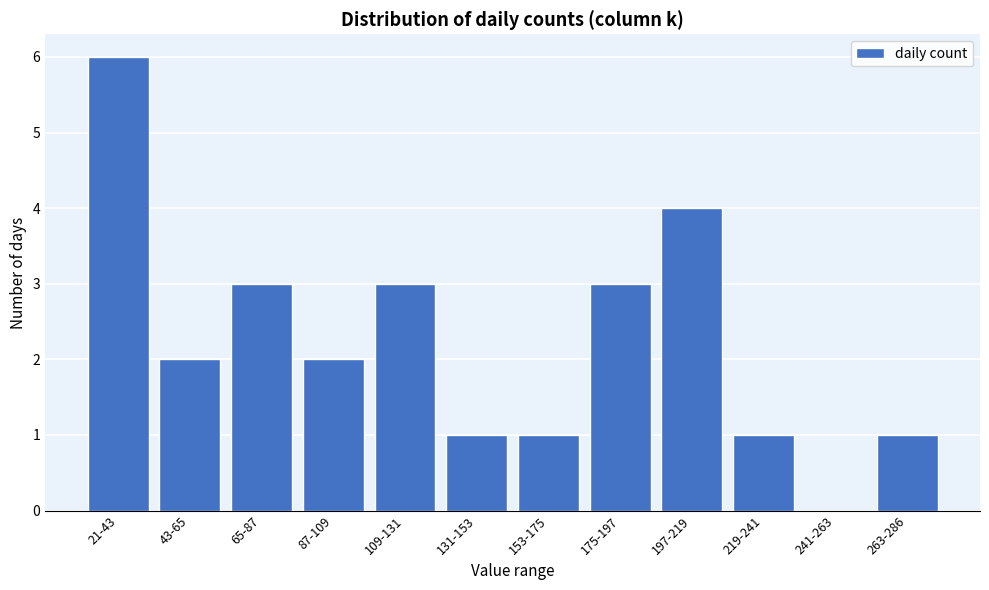

Reading left to right, list all the values displayed in this chart.

21-43=6	43-65=2	65-87=3	87-109=2	109-131=3	131-153=1	153-175=1	175-197=3	197-219=4	219-241=1	241-263=0	263-286=1